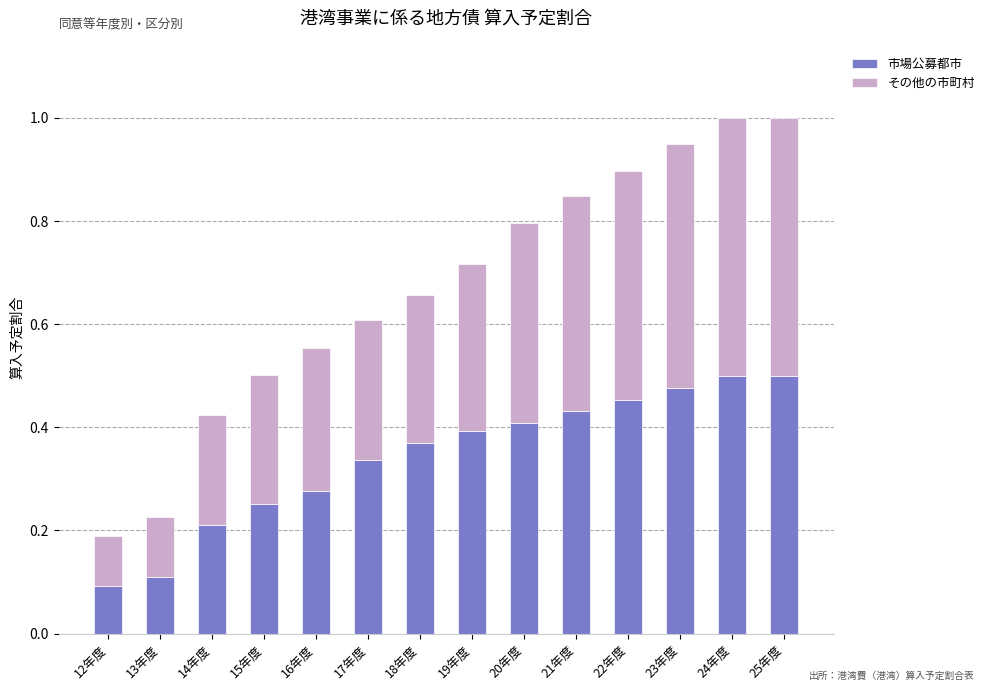

Is it true that 市場公募都市 equals 0.4 at 21年度?

True